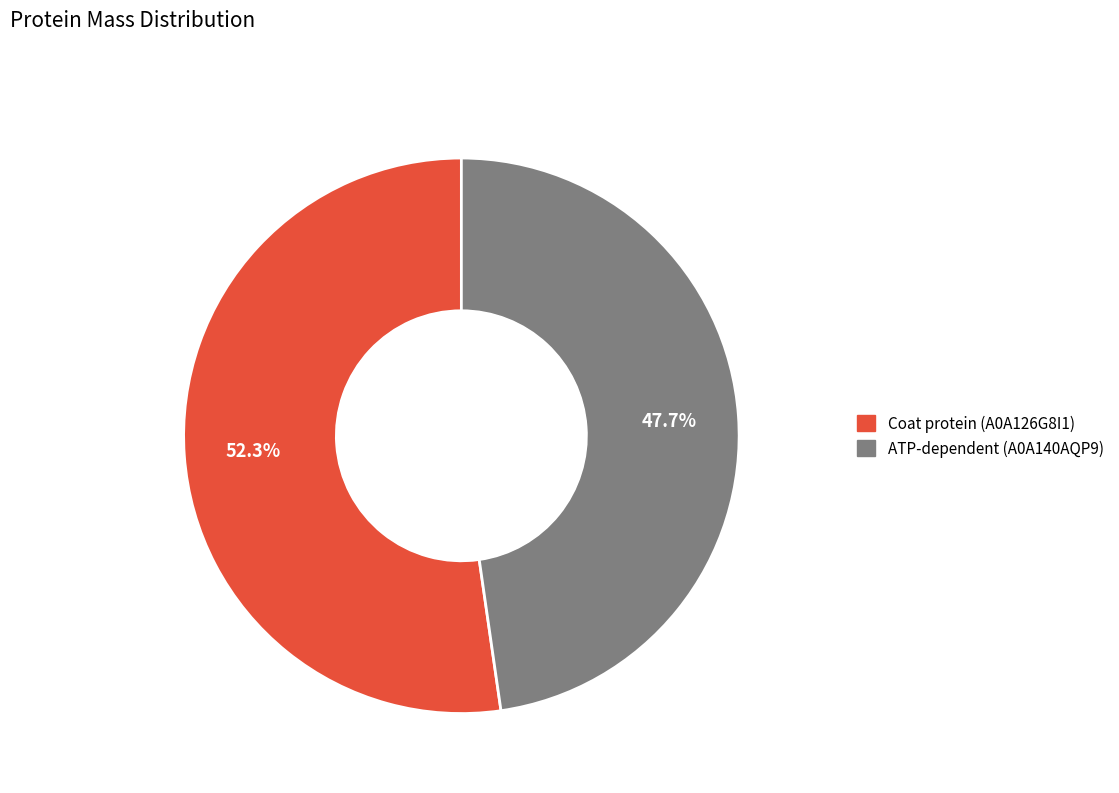

Between ATP-dependent (A0A140AQP9) and Coat protein (A0A126G8I1), which is larger?

Coat protein (A0A126G8I1)